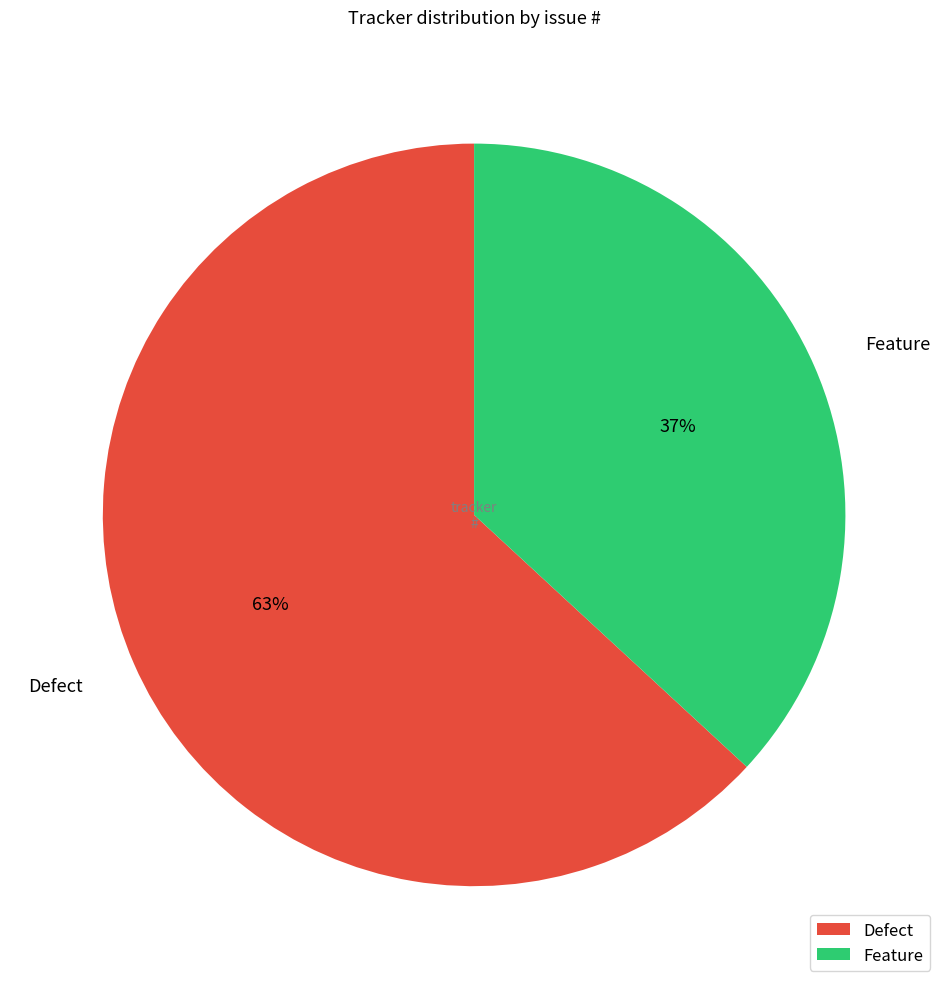

Which has a higher value, Defect or Feature?

Defect